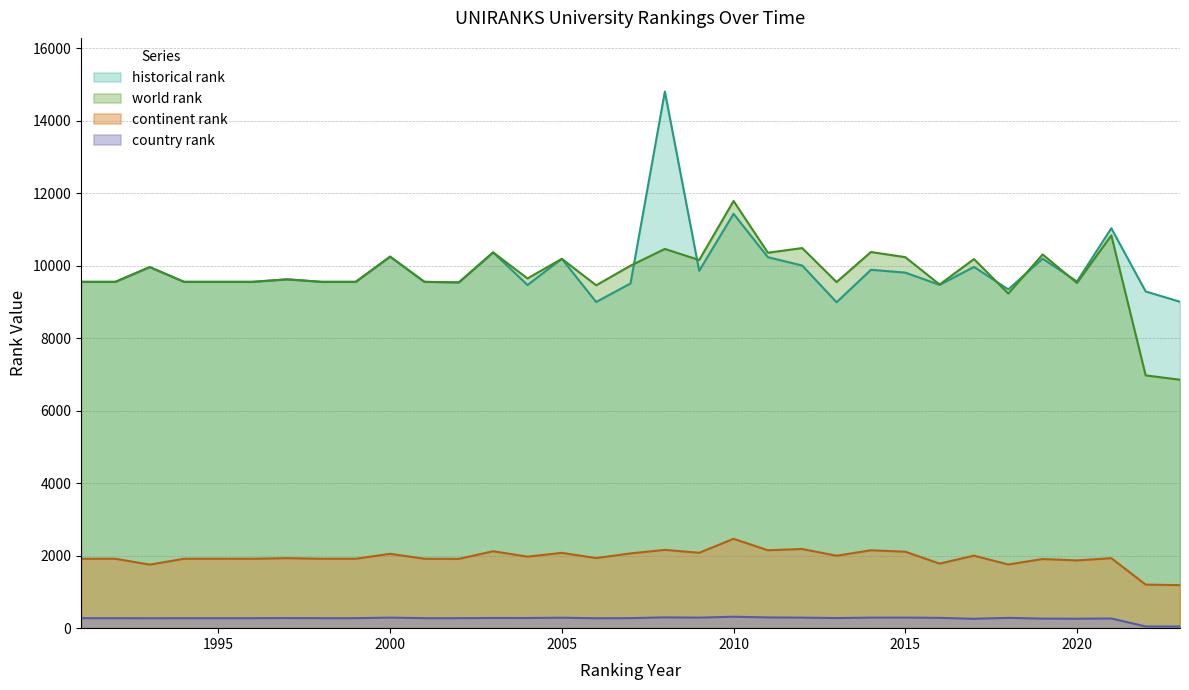

What is the total value across all series at 2007?

21852